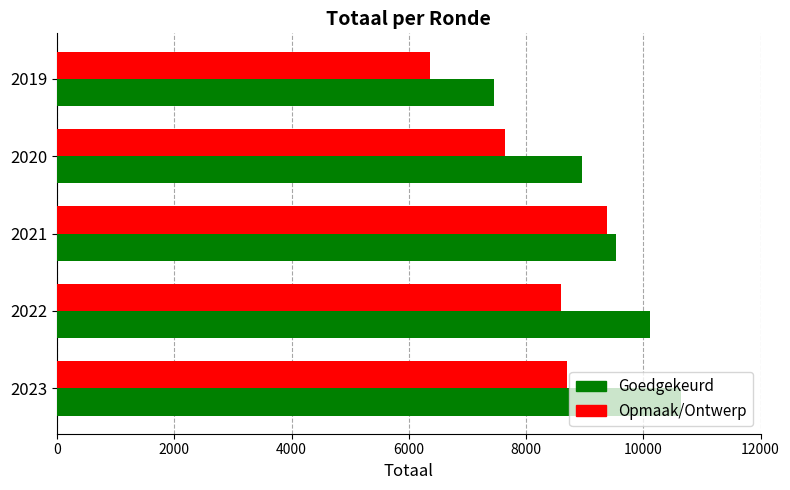

Which category has the lowest value in the Goedgekeurd series?

2019